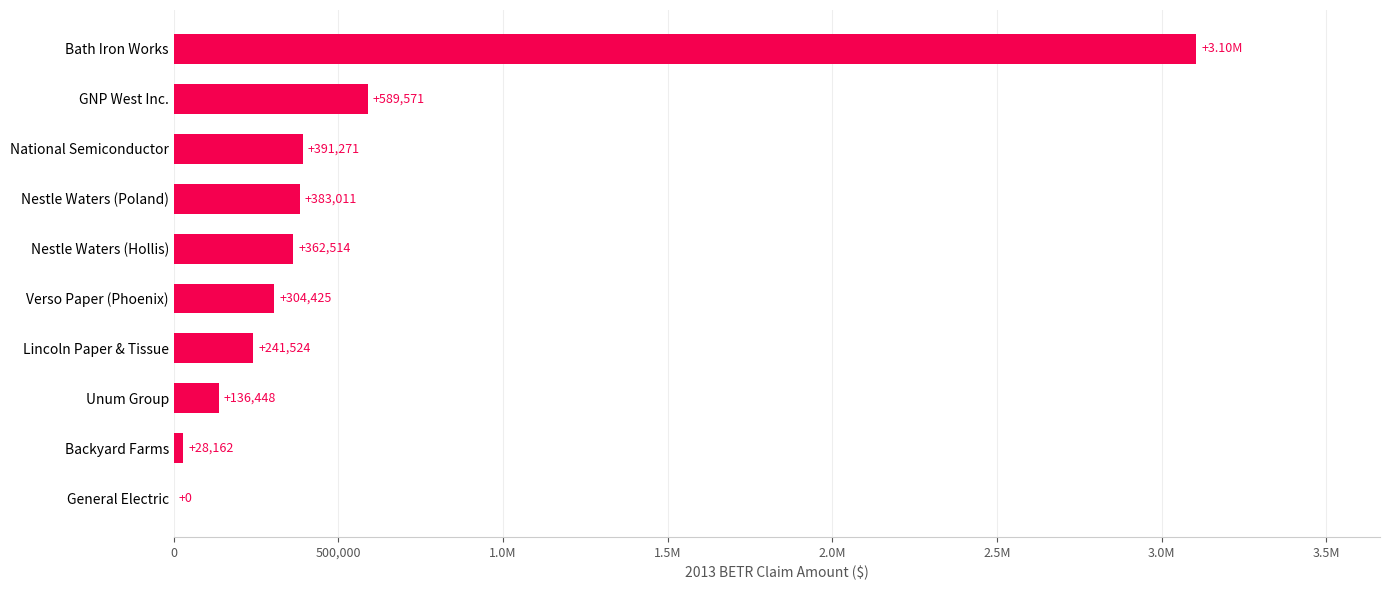

Are the bars horizontal?

Yes